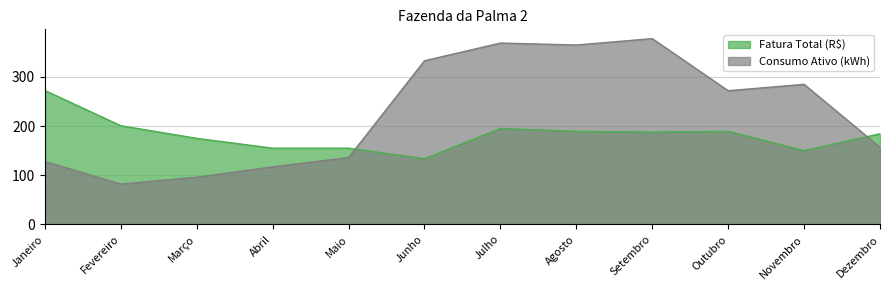

Is it true that Consumo Ativo (kWh) equals 263.2 at Dezembro?

False